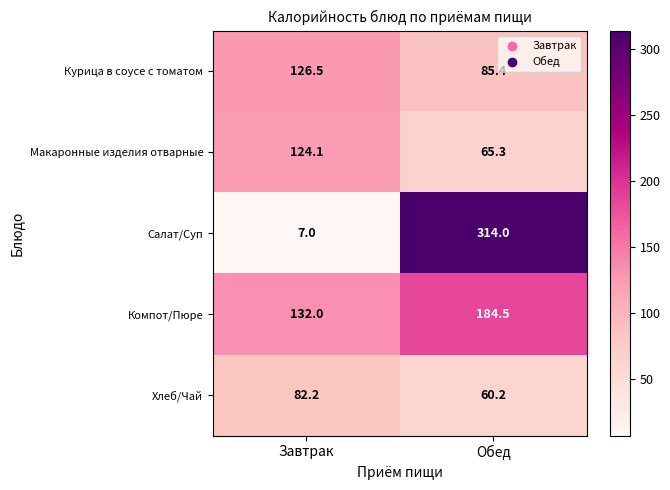

What is the difference between the Хлеб/Чай values at Обед and Завтрак?

22.0